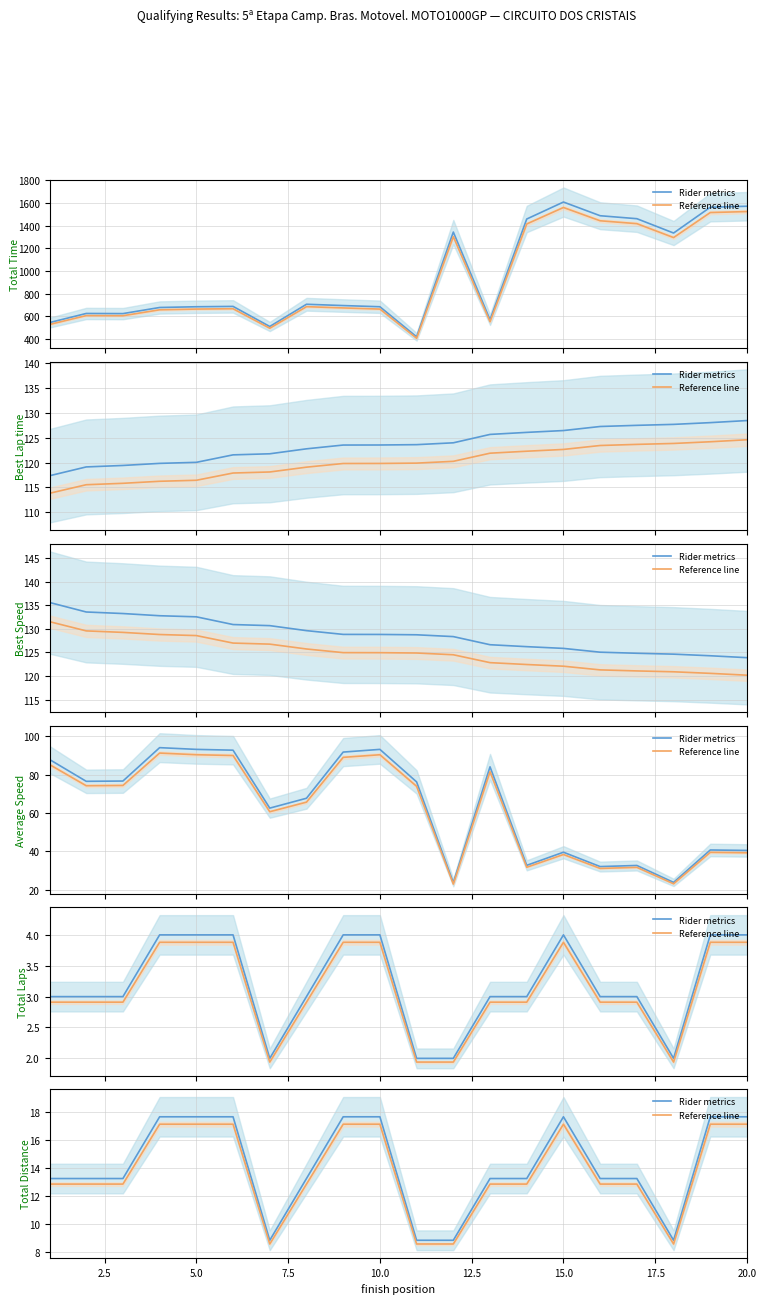

True or false: Reference line and Rider metrics intersect in this chart.

False